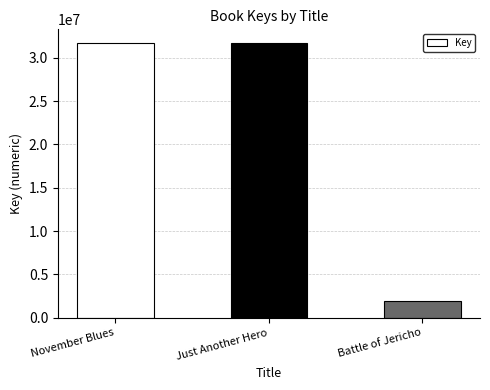

Are the bars horizontal?

No